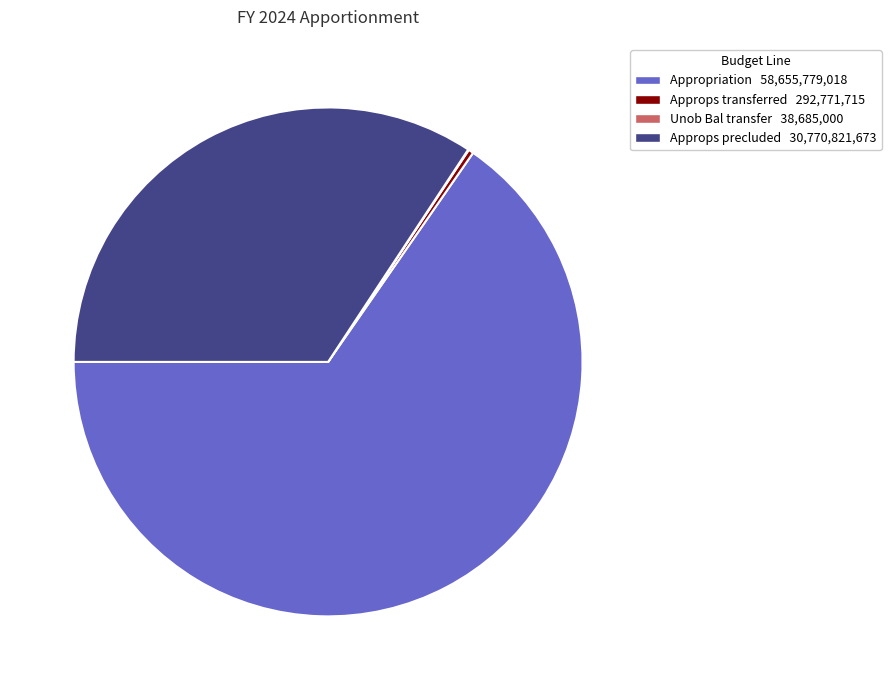

Is there any slice that represents more than half of the pie?

Yes